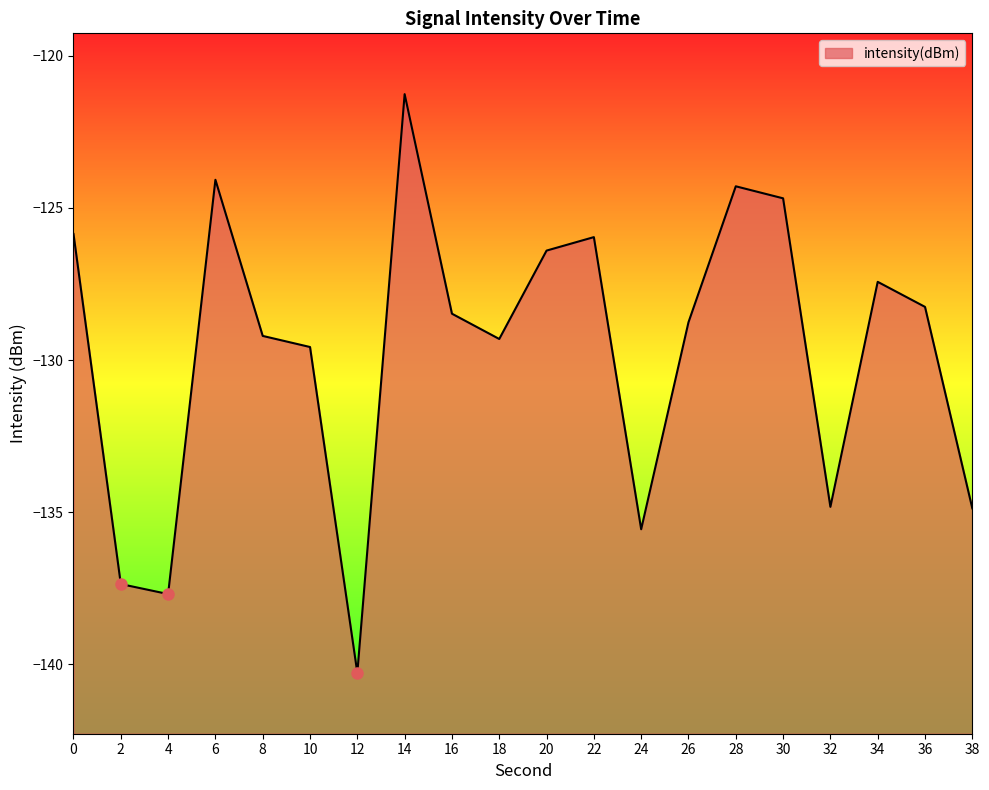

What is the minimum value shown in the chart?

-140.3